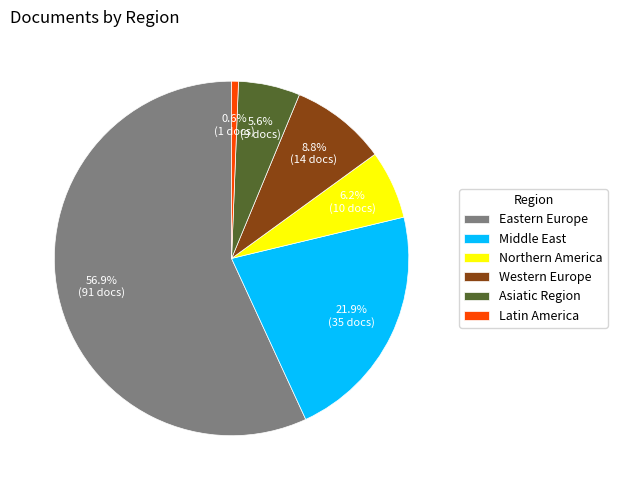

Which category accounts for the majority?

Eastern Europe